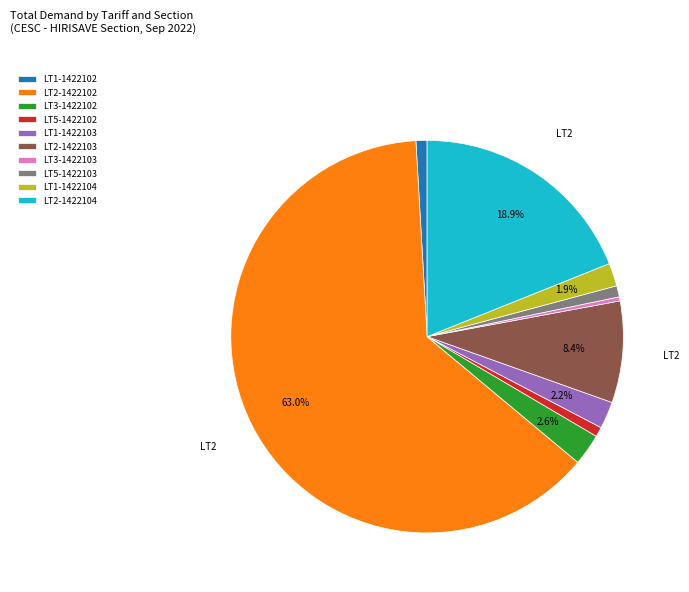

Does LT3-1422103 account for over 50% of the chart?

No